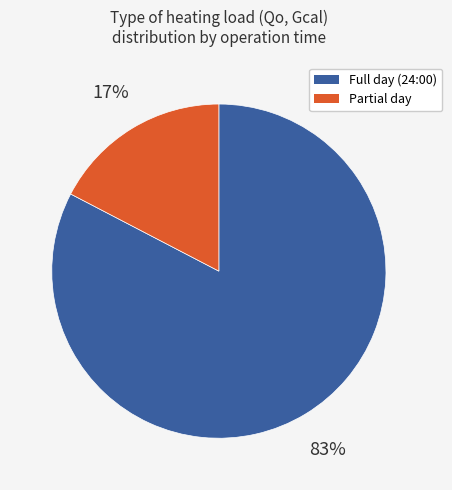

How many segments does this pie chart have?

2